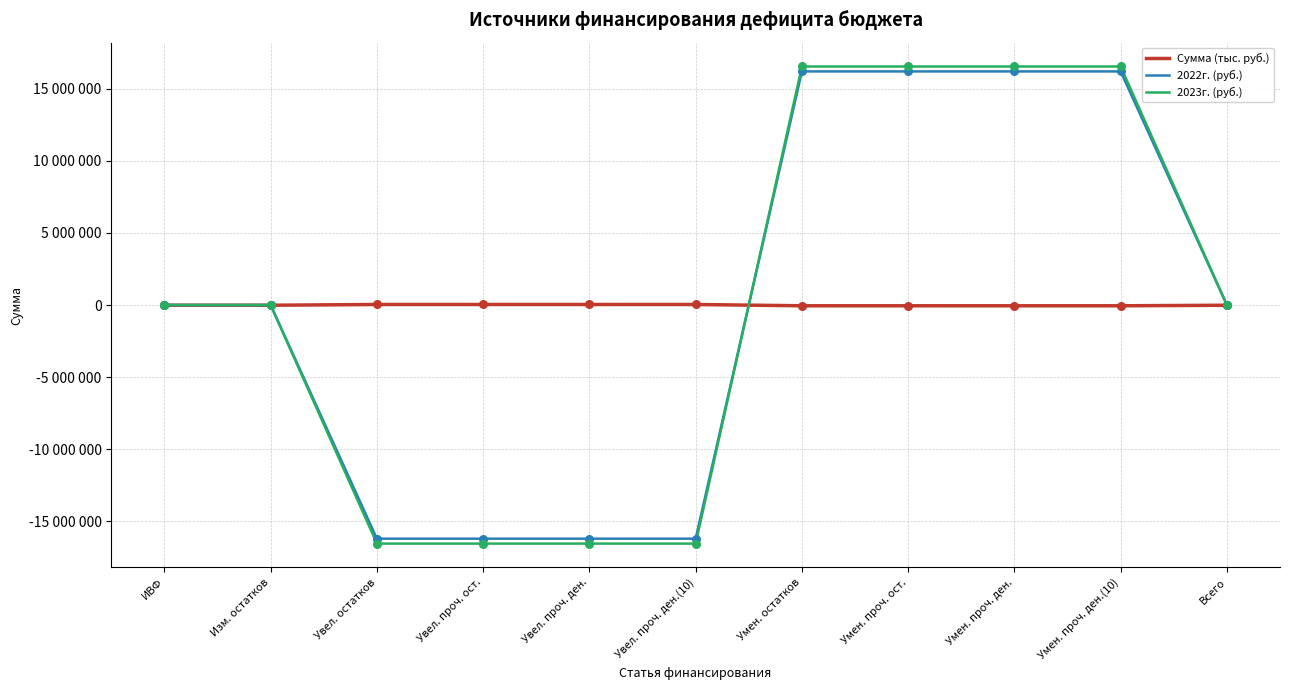

Which series has the largest total across all categories?

2022г. (руб.)